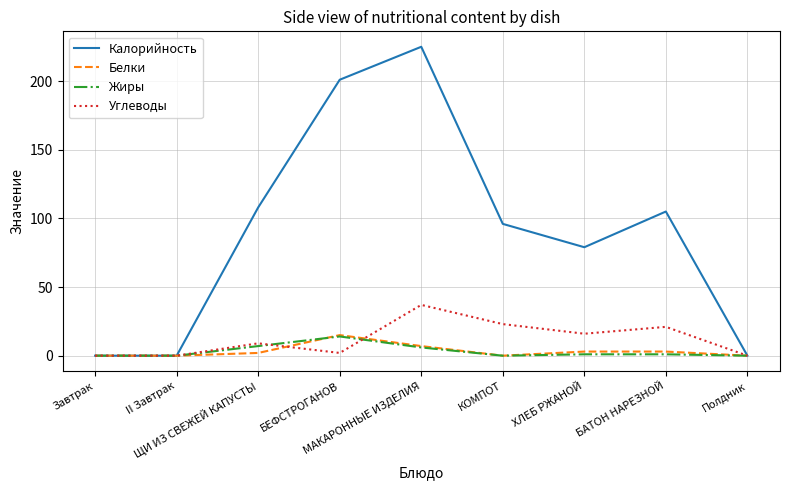

Is it true that Белки equals 15 at БЕФСТРОГАНОВ?

True